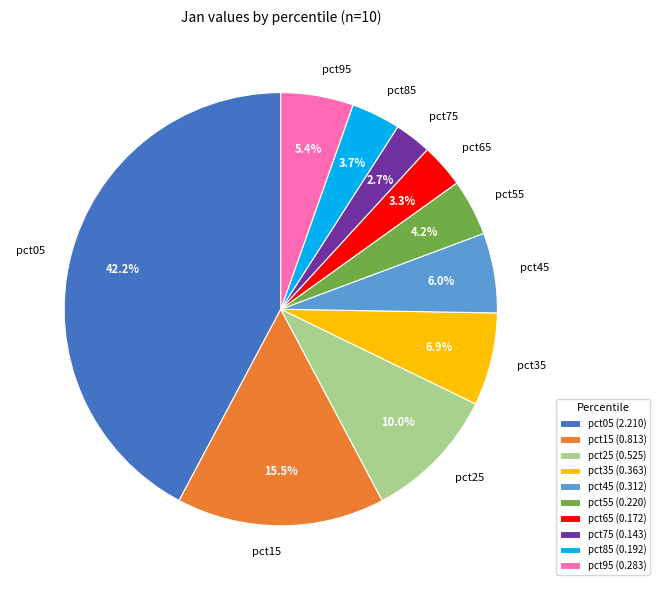

True or false: pct35 accounts for 7% of the total.

True